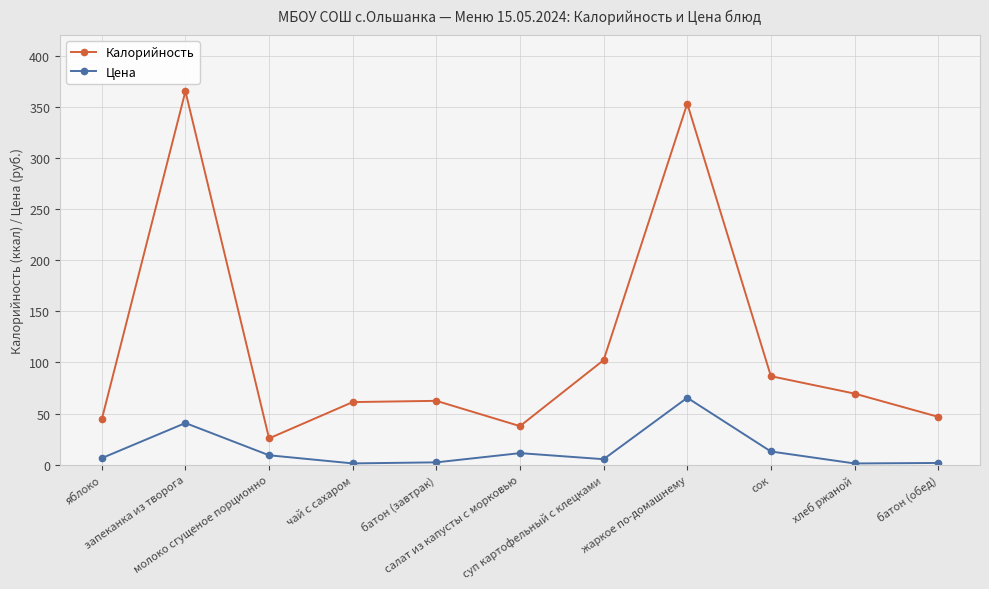

What is the difference between the maximum and minimum values in the Калорийность series?

339.3